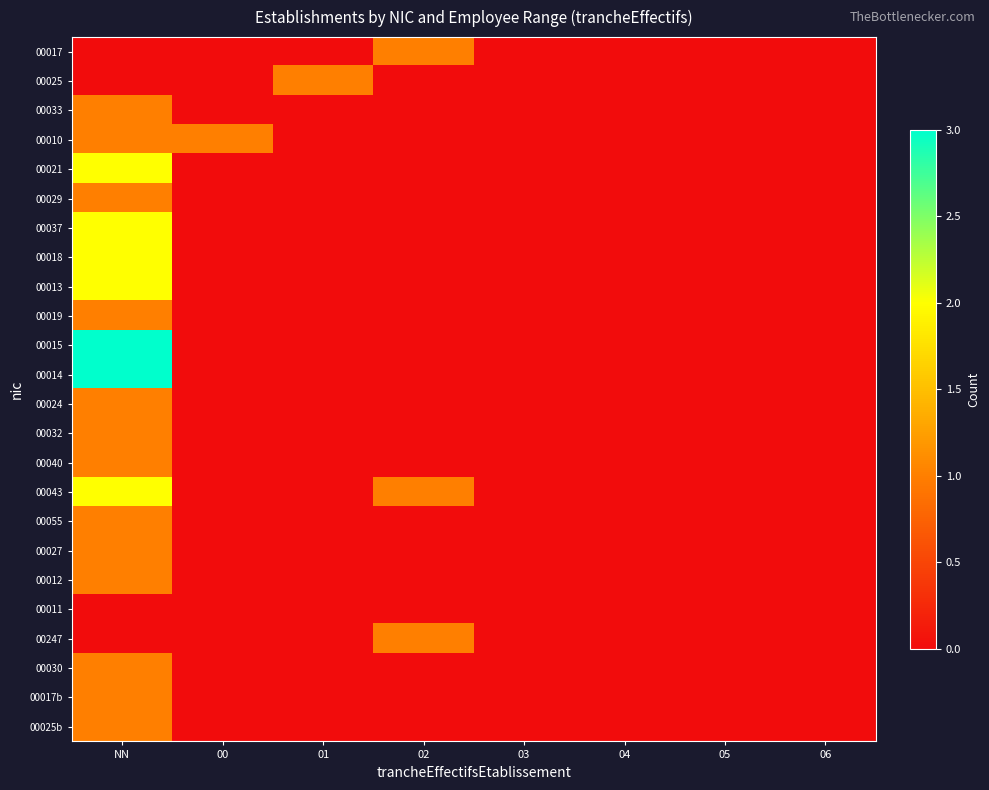

What is the spread (max minus min) of values at NN?

3